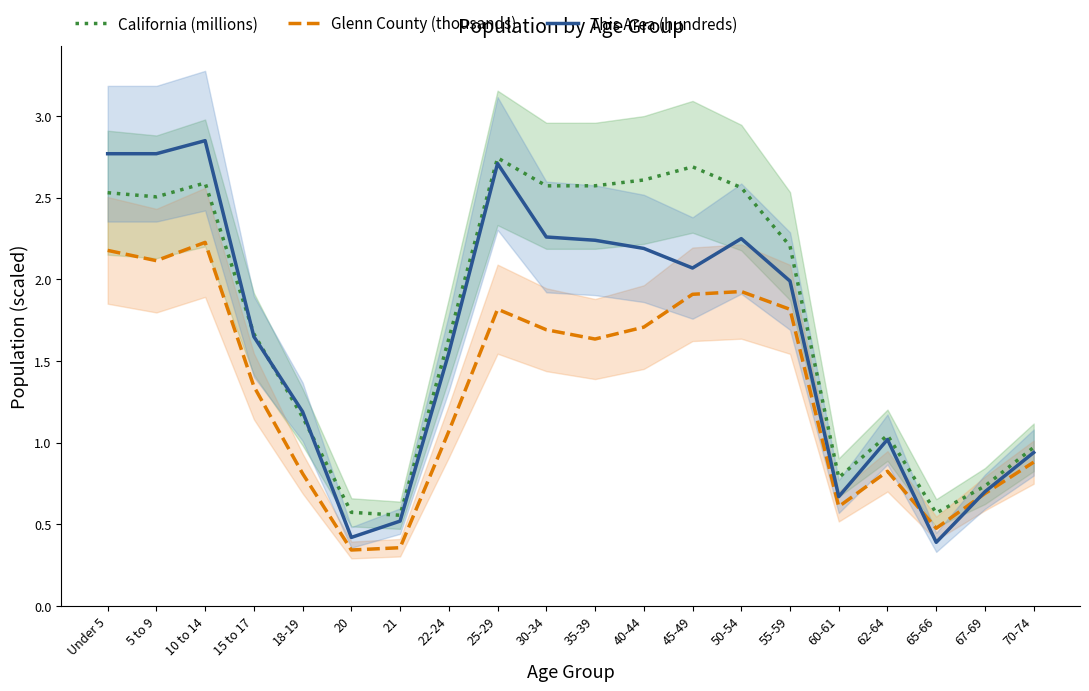

Where is the first local minimum for California (millions)?

5 to 9